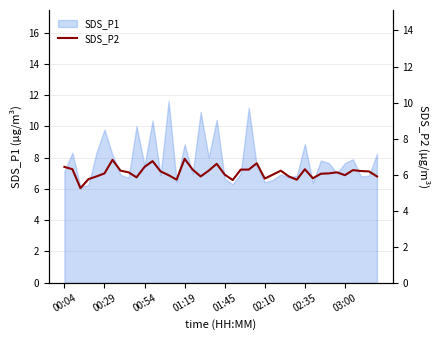

What is the minimum value for SDS_P1?

6.1